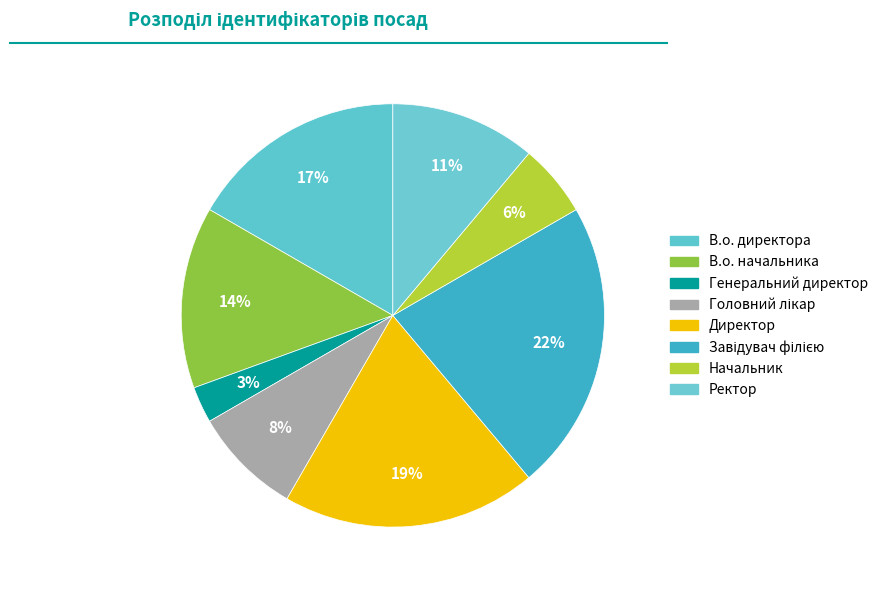

To the nearest percent, what is the average slice percentage?

12%